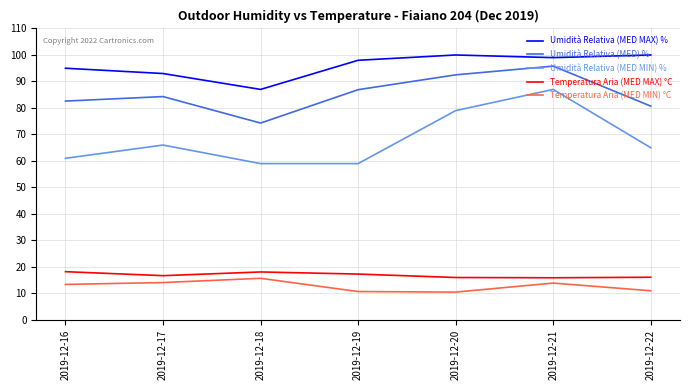

The value of Temperatura Aria (MED MAX) °C at 2019-12-18 is 18.1. True or false?

True